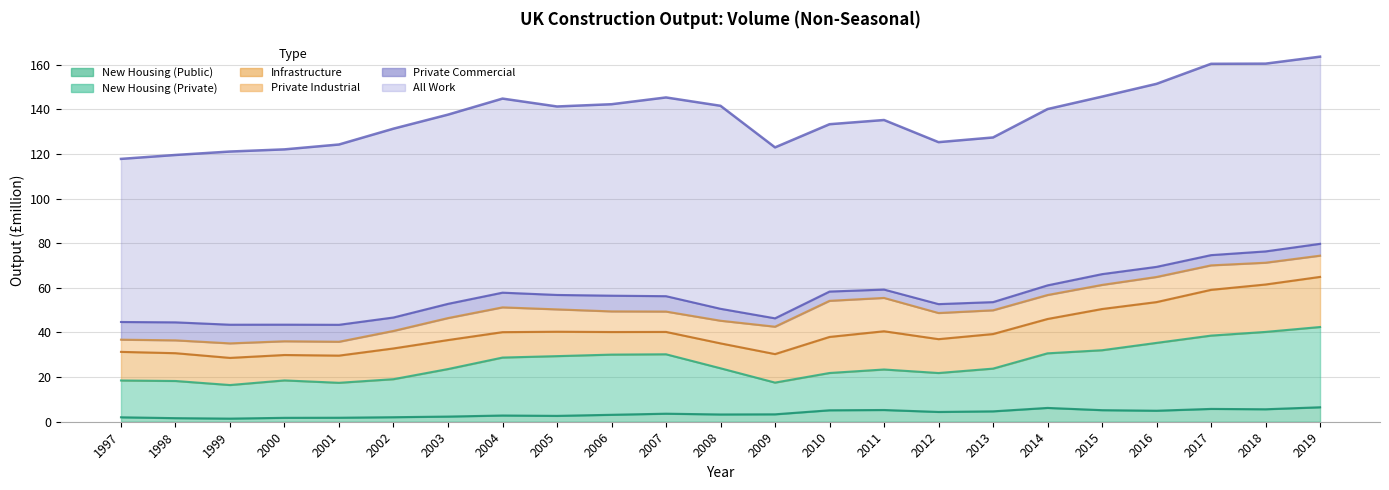

Which series has the largest total across all categories?

All Work